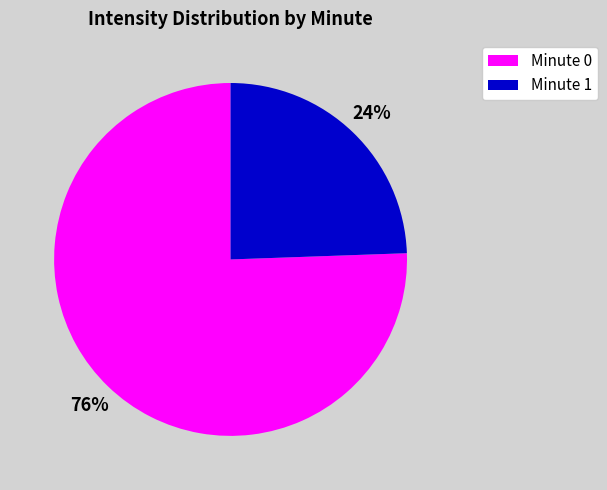

True or false: Minute 1 accounts for 24% of the total.

True